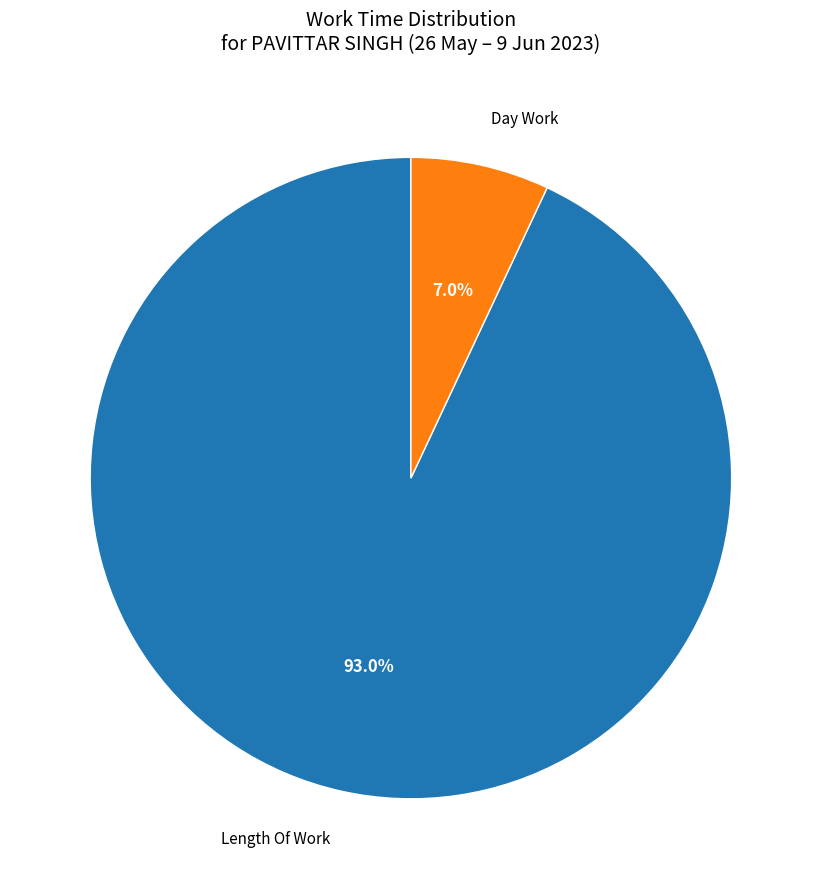

Count the number of slices in the pie.

2